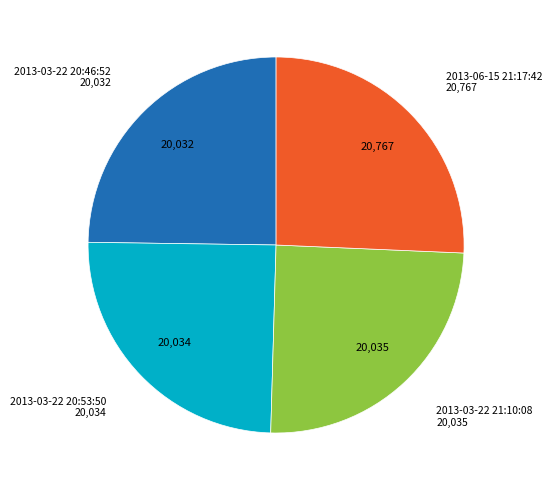

Does any single category account for the majority?

No